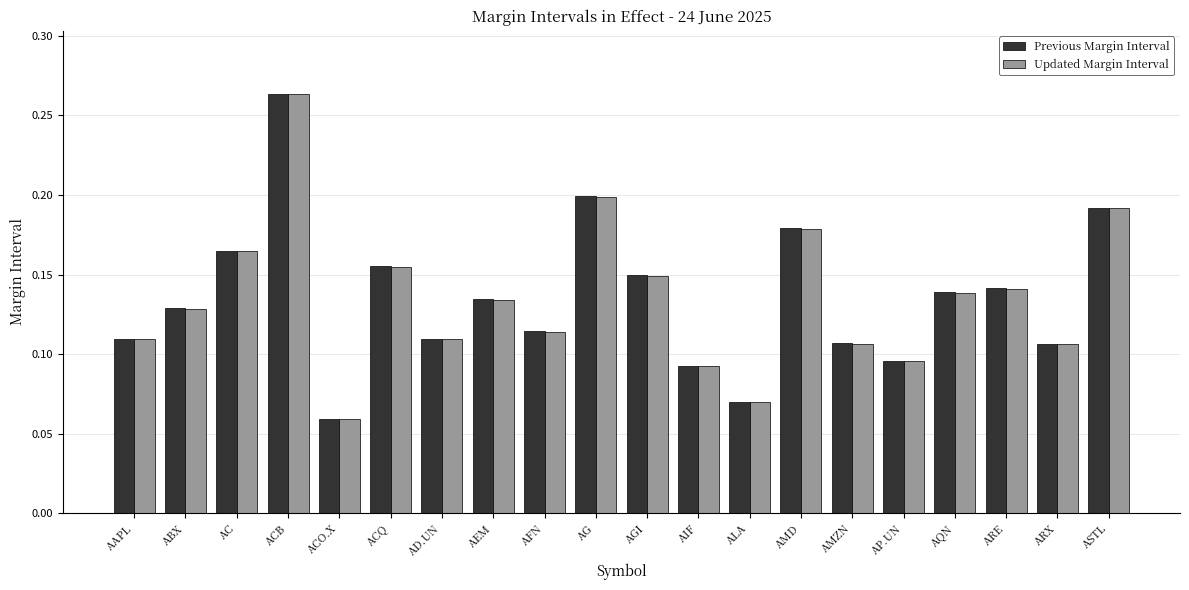

What is the sum of all Previous Margin Interval values?

2.7